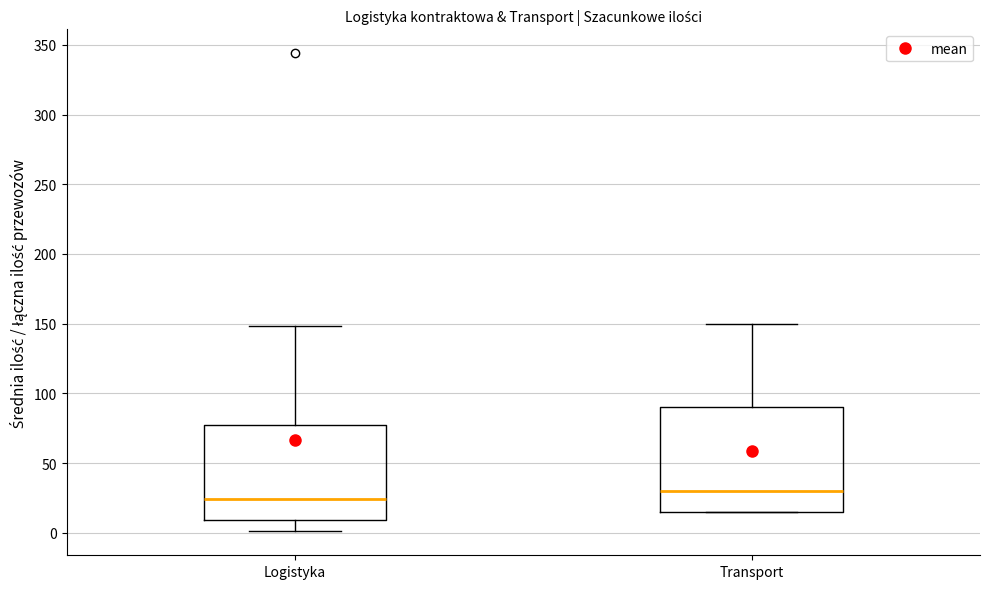

Reading left to right, read every box against the y-axis: the position of its median line, the range the box covers, and the ends of its whiskers. The values are not printed on the chart, so give them approximately, as read against the axis.

Logistyka: median 25, box 10 to 80, whiskers 0 to 150
Transport: median 30, box 15 to 90, whiskers 15 to 150